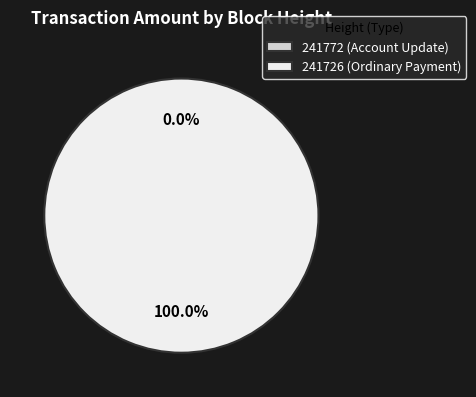

Between 241772 (Account Update) and 241726 (Ordinary Payment), which is larger?

241726 (Ordinary Payment)